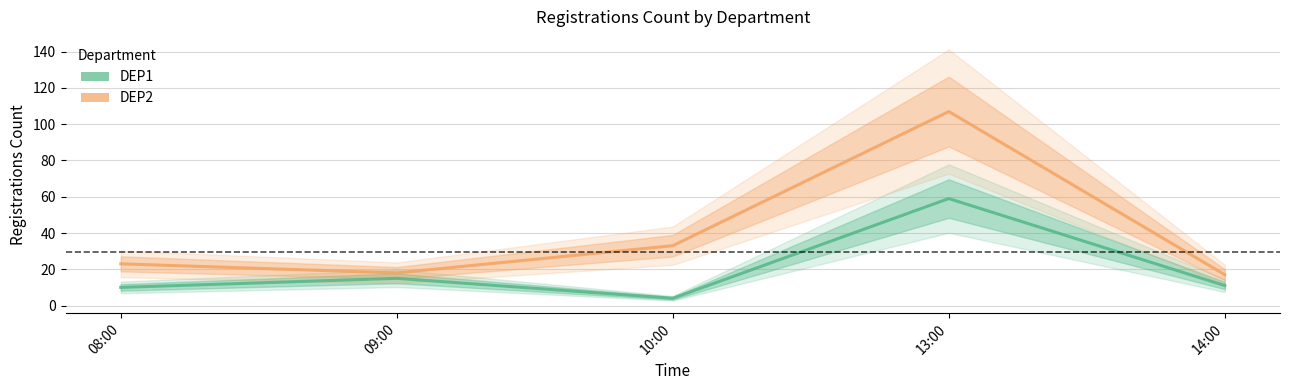

What is the label of the 4th point from the right?

09:00